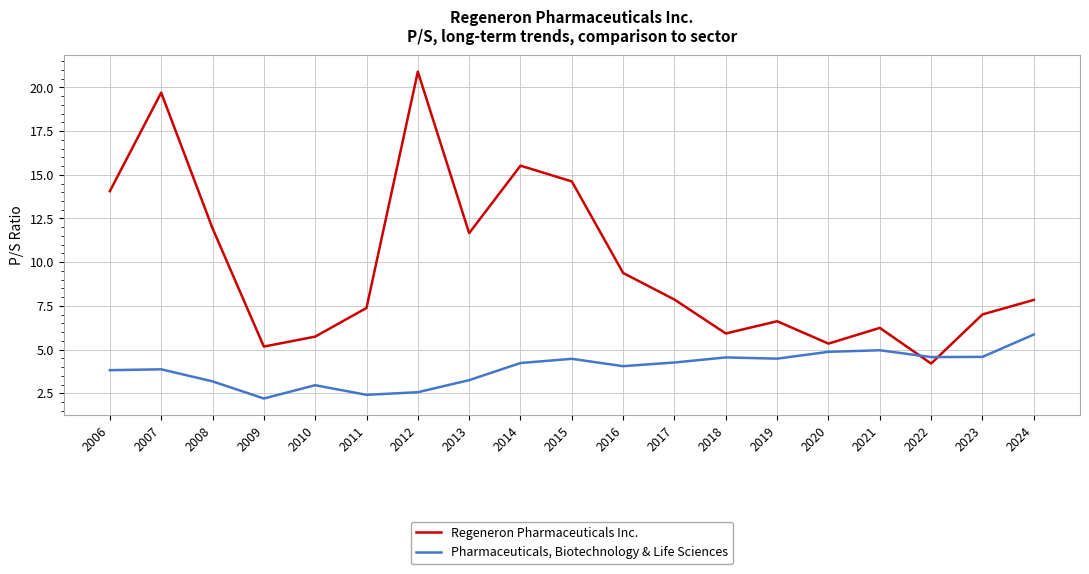

What is the spread (max minus min) of values at 2018?

1.4